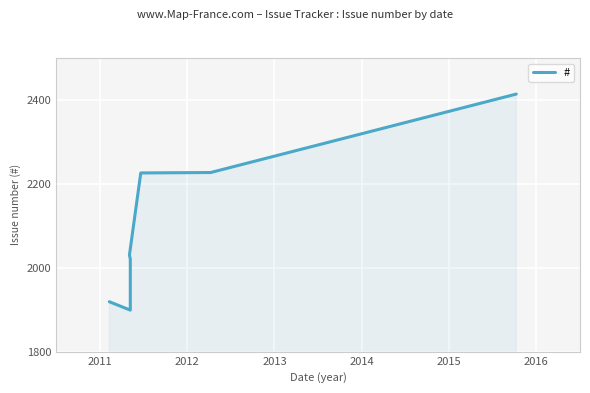

How many values are below 2030?

4